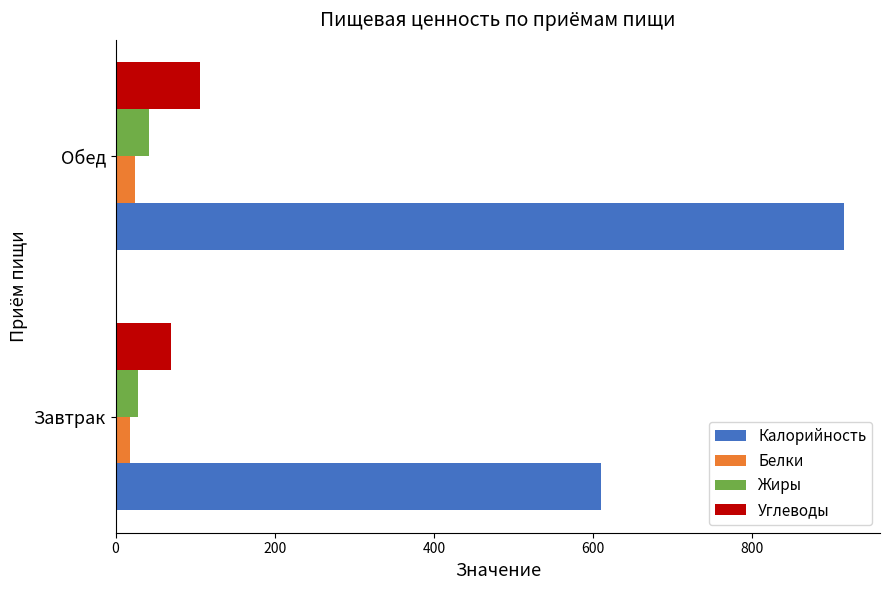

How many series are shown in this chart?

4